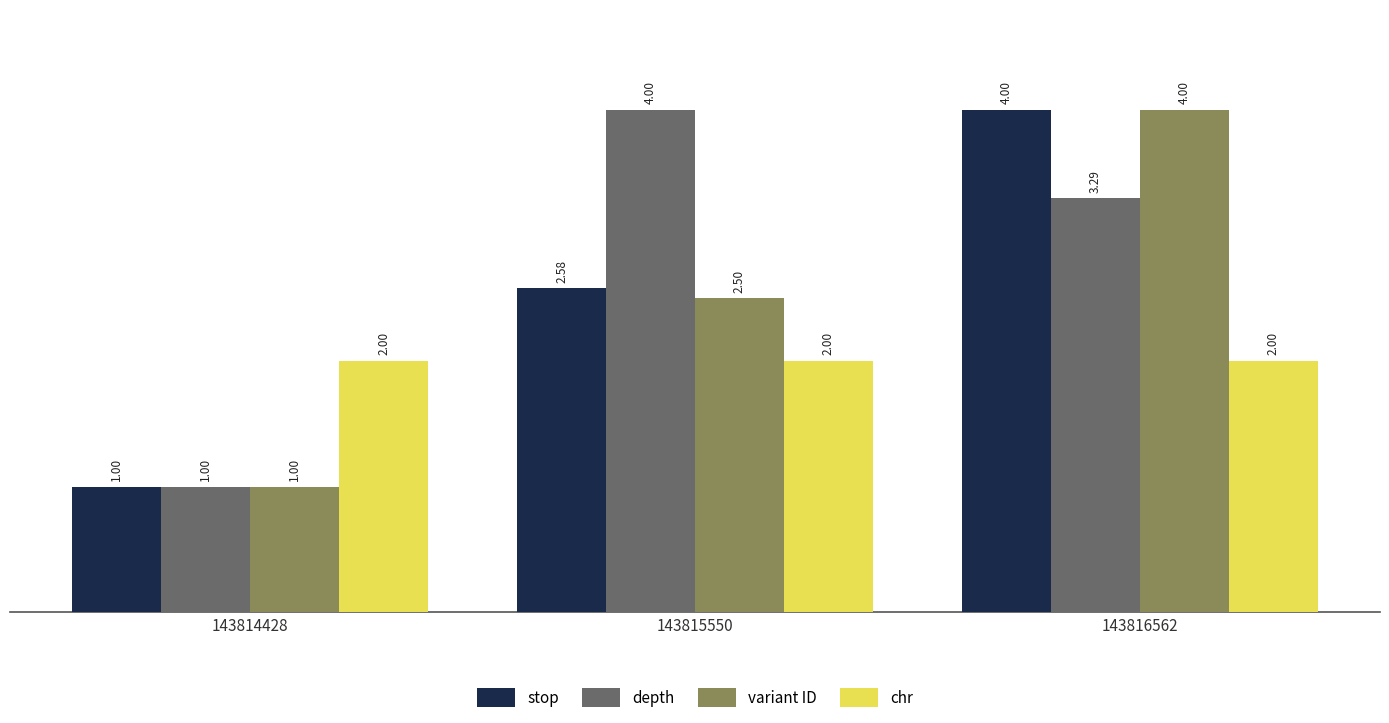

At which category is the sum across all series the highest?

143816562